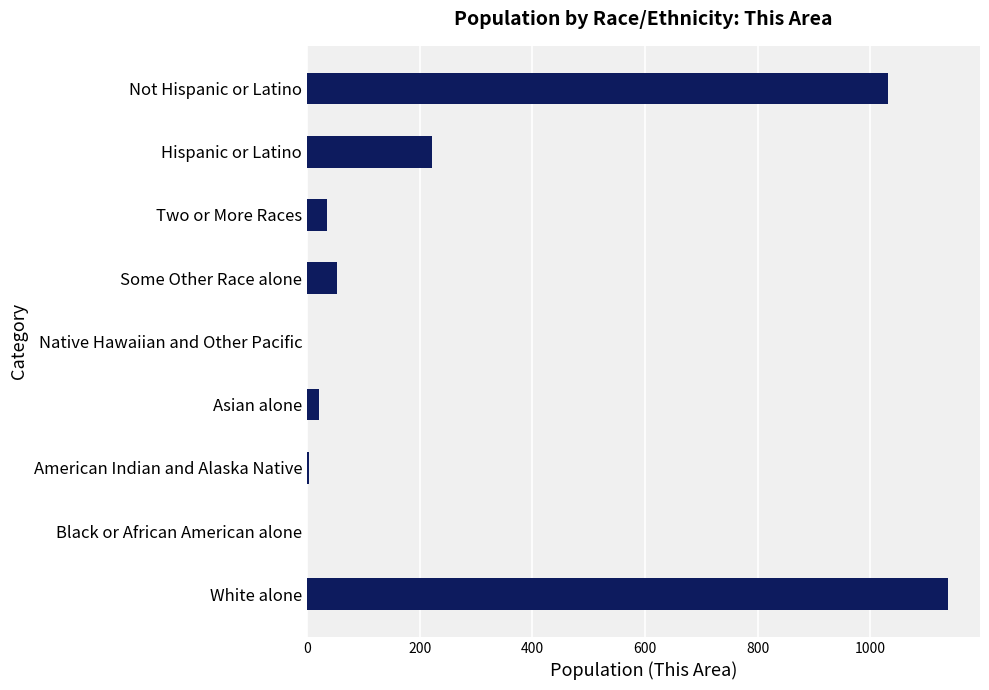

Which has a higher value, American Indian and Alaska Native or Hispanic or Latino?

Hispanic or Latino